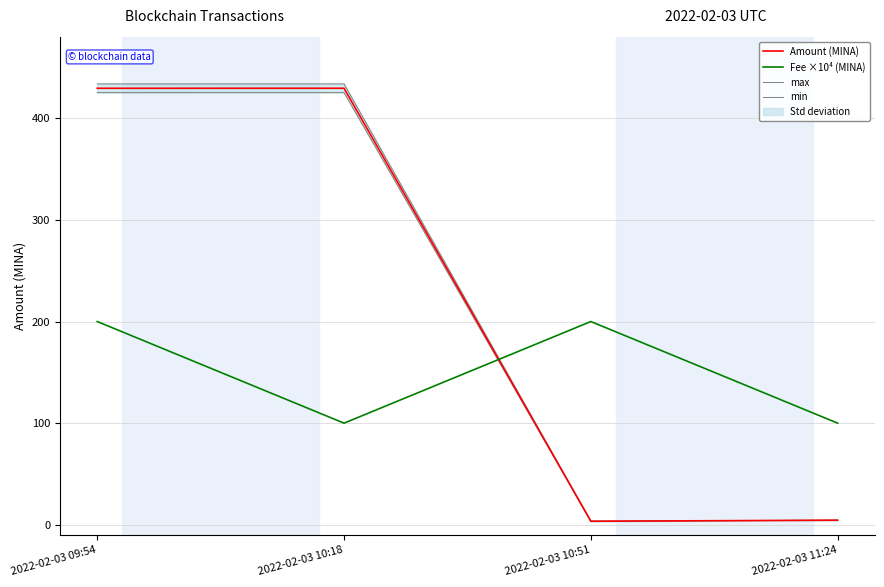

Which series has the largest total across all categories?

max